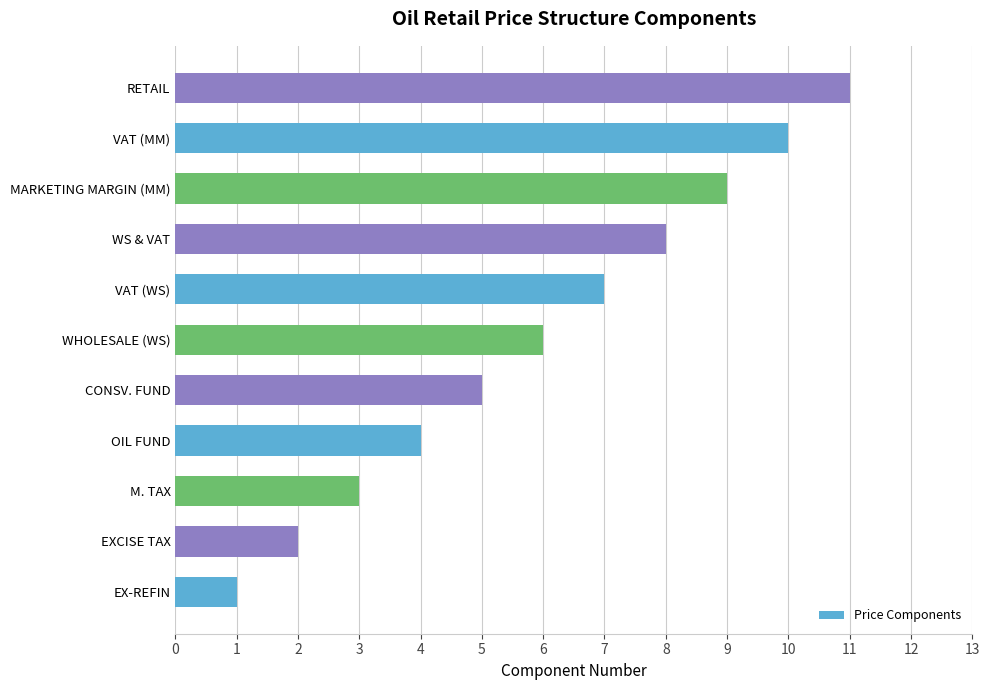

At which label is the value closest to 6?

WHOLESALE (WS)